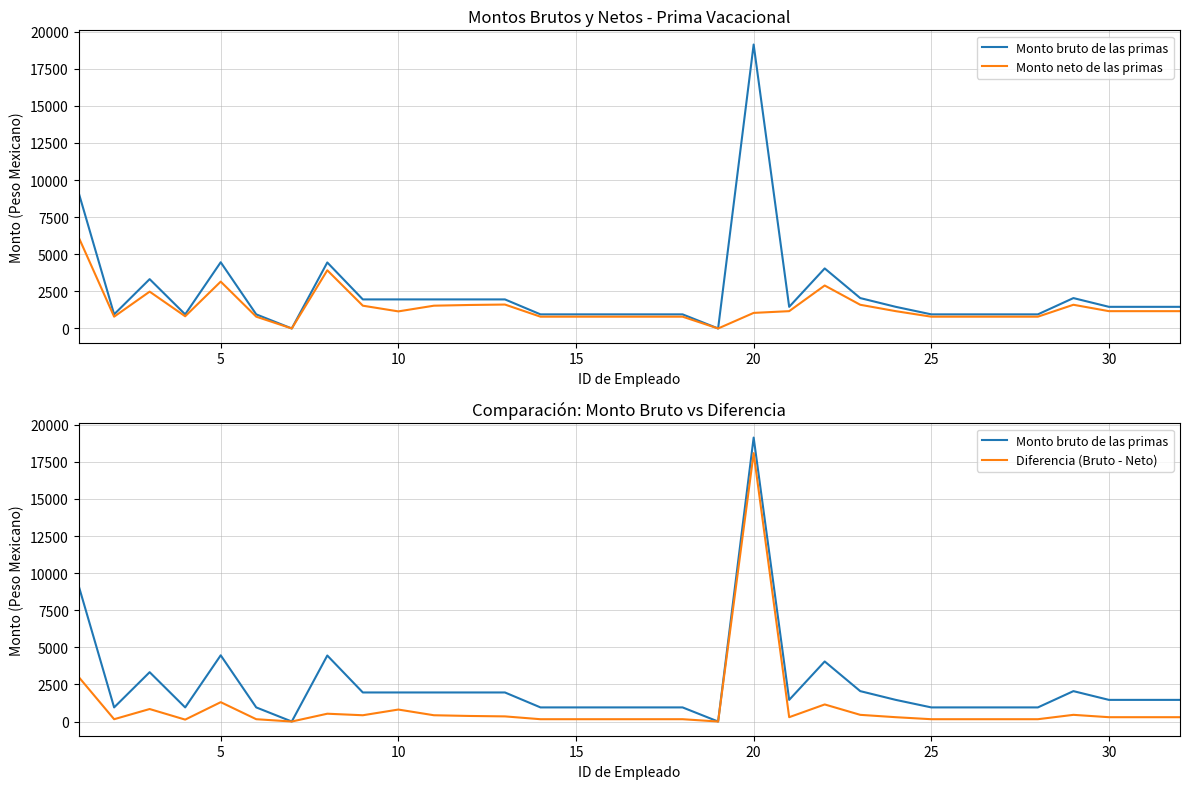

How many data points in Monto neto de las primas are less than 1167?

16